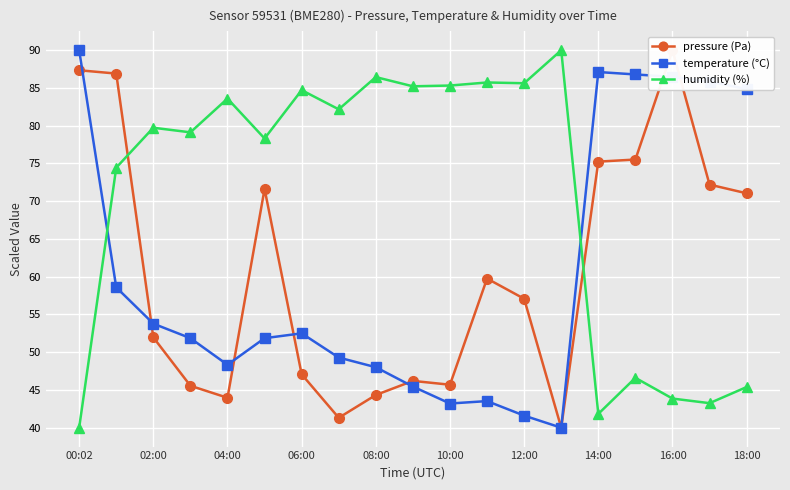

What are all the series names shown in the legend?

pressure (Pa), temperature (°C), humidity (%)